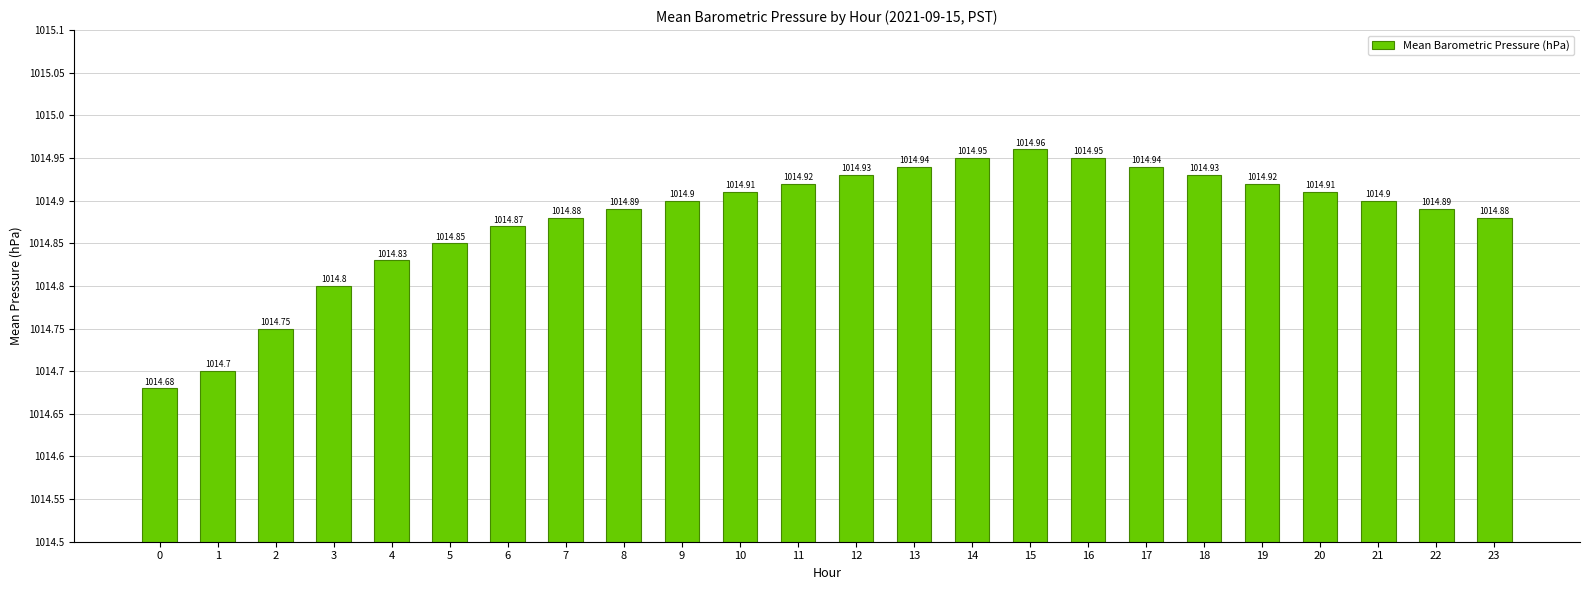

What is the sum of all values?

24357.1